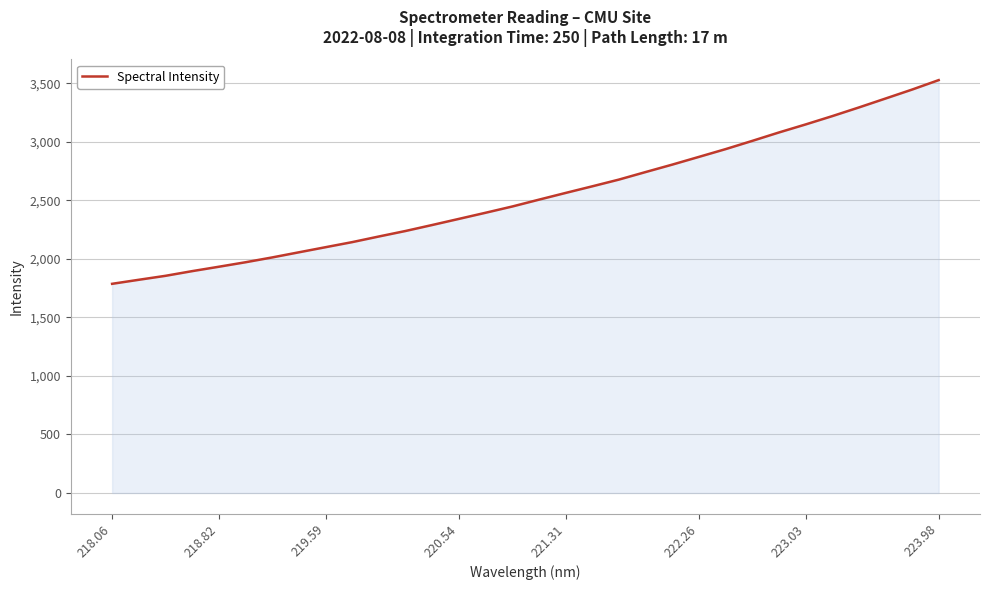

What is the greatest value displayed?

3528.3